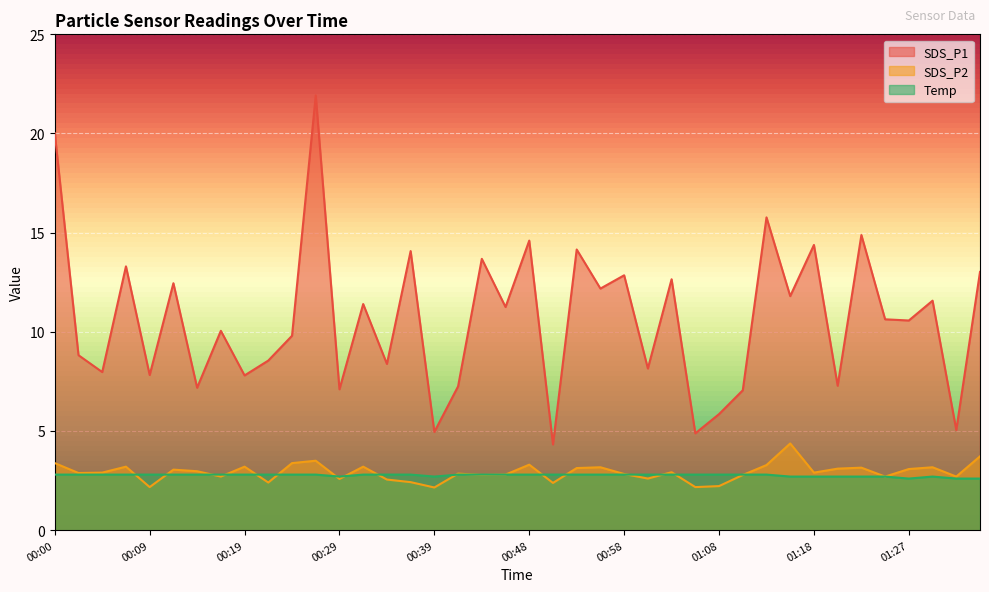

Count the Temp values in the range 2 to 3.

40